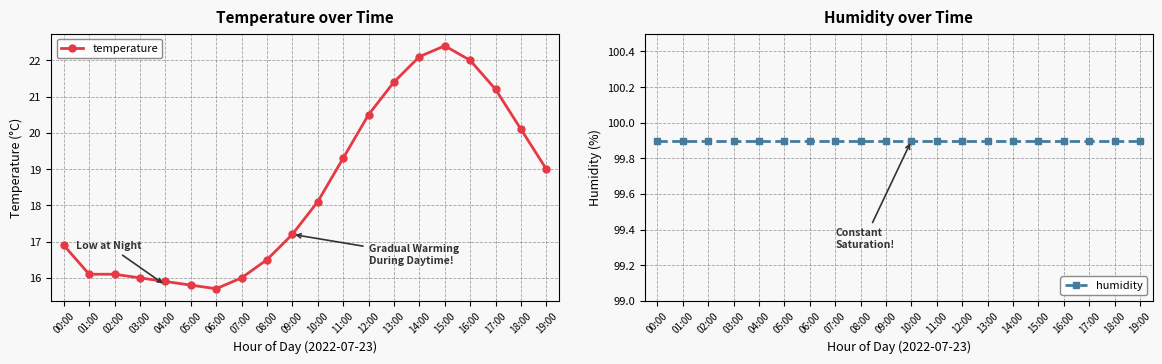

What is the difference between the second highest and minimum values in the temperature series?

6.4